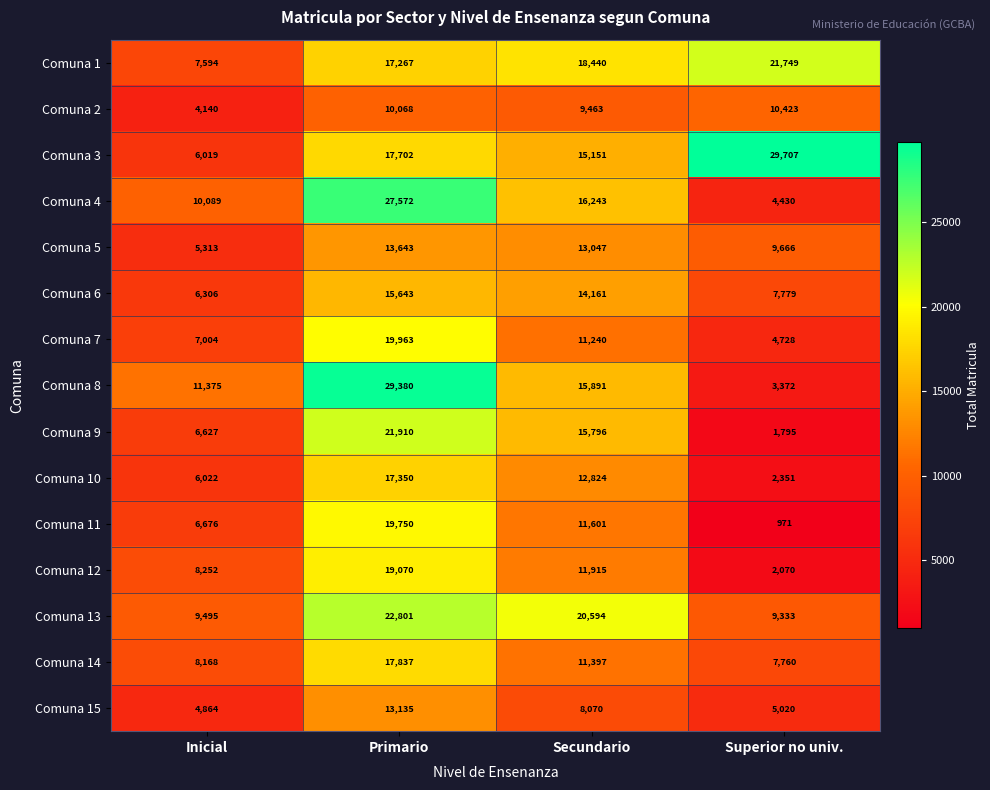

What is the lowest value of the Comuna 6 series?

6306